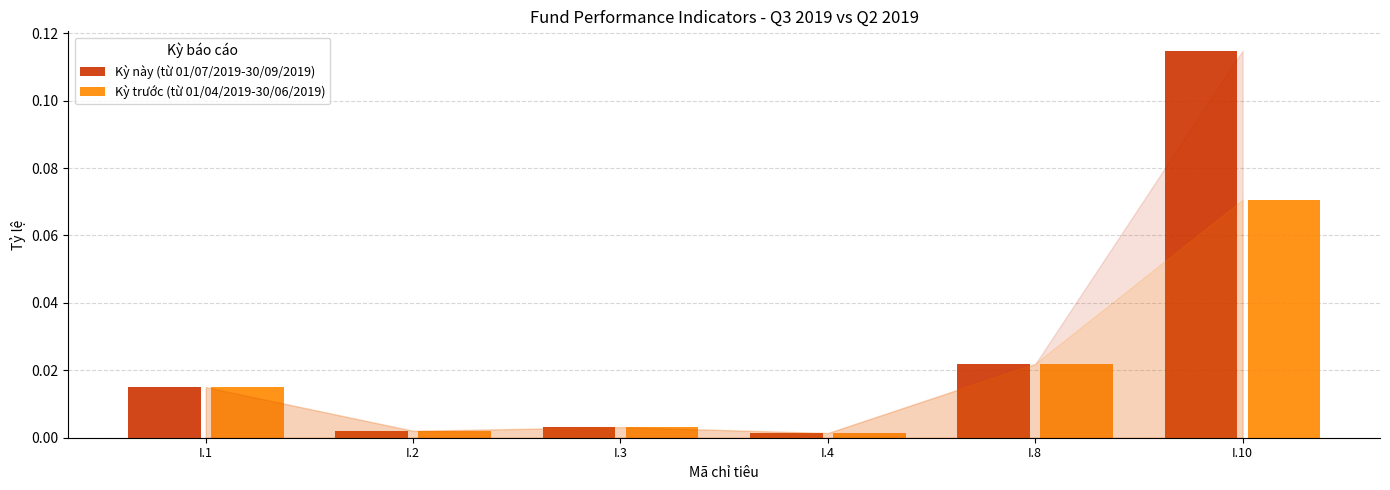

Is the value of Kỳ trước (từ 01/04/2019-30/06/2019) at I.10 greater than the value of Kỳ này (từ 01/07/2019-30/09/2019) at I.3?

Yes